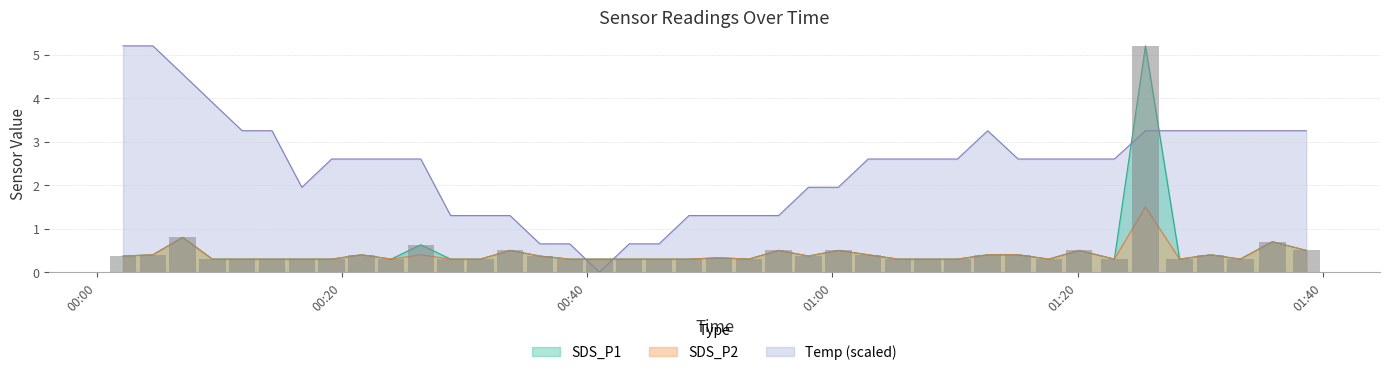

What are all the series names shown in the legend?

SDS_P1, SDS_P2, Temp